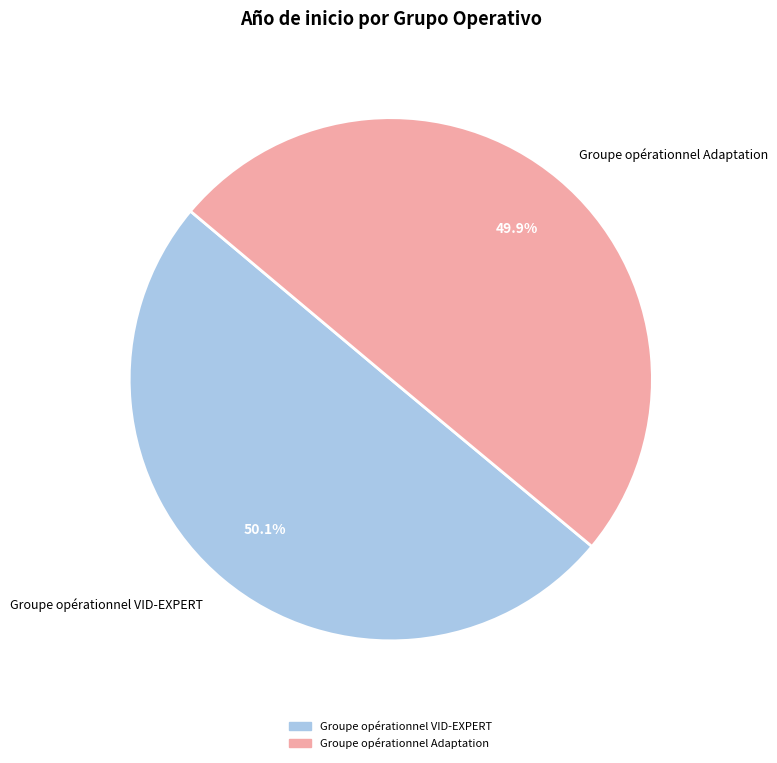

The Groupe opérationnel VID-EXPERT slice represents 50% of the pie. True or false?

True